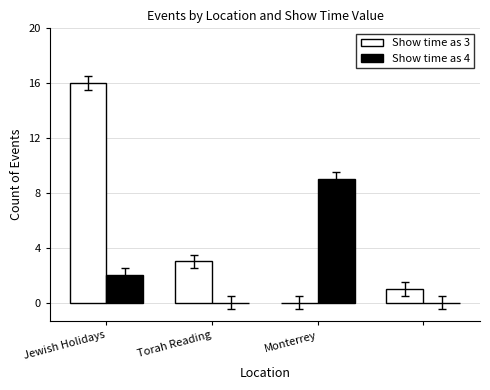

Which series has the largest total across all categories?

Show time as 3